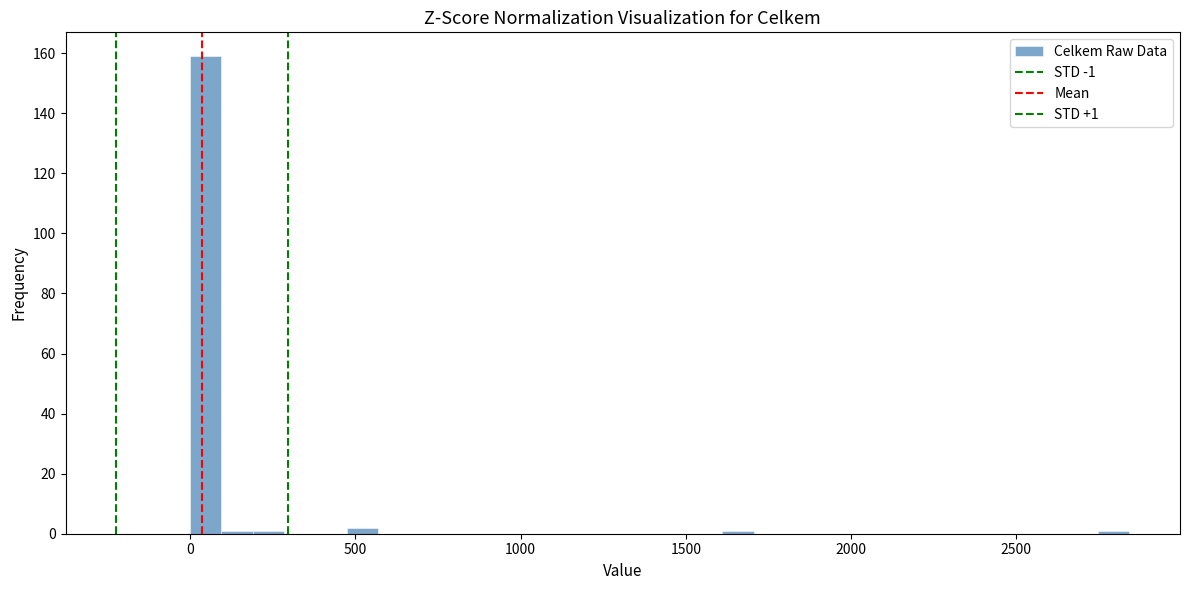

Read against the x-axis, roughly where is the centre of the tallest bar?

50